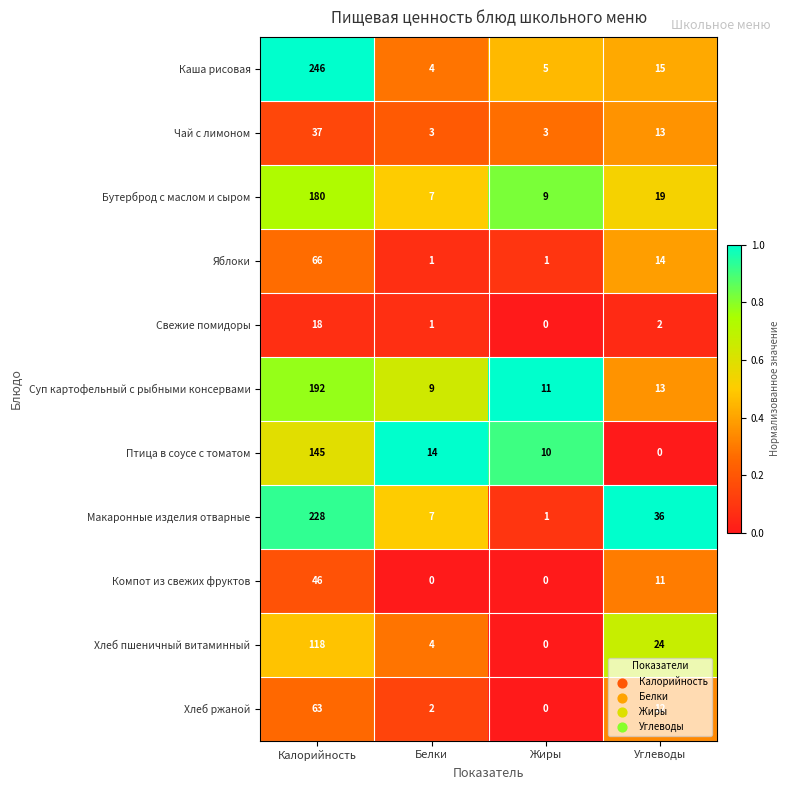

List the series in order of their peak value, highest first.

Каша рисовая, Макаронные изделия отварные, Суп картофельный с рыбными консервами, Бутерброд с маслом и сыром, Птица в соусе с томатом, Хлеб пшеничный витаминный, Яблоки, Хлеб ржаной, Компот из свежих фруктов, Чай с лимоном, Свежие помидоры